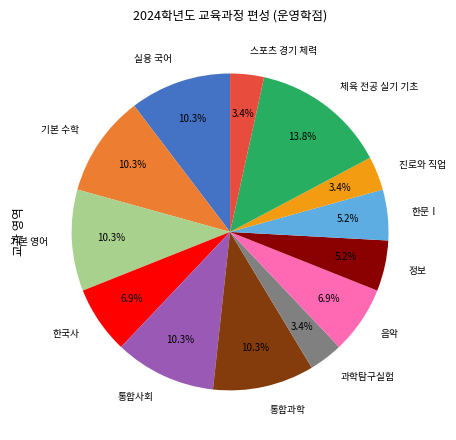

To the nearest percent, what is the combined percentage of 과학탐구실험 and 통합사회?

14%